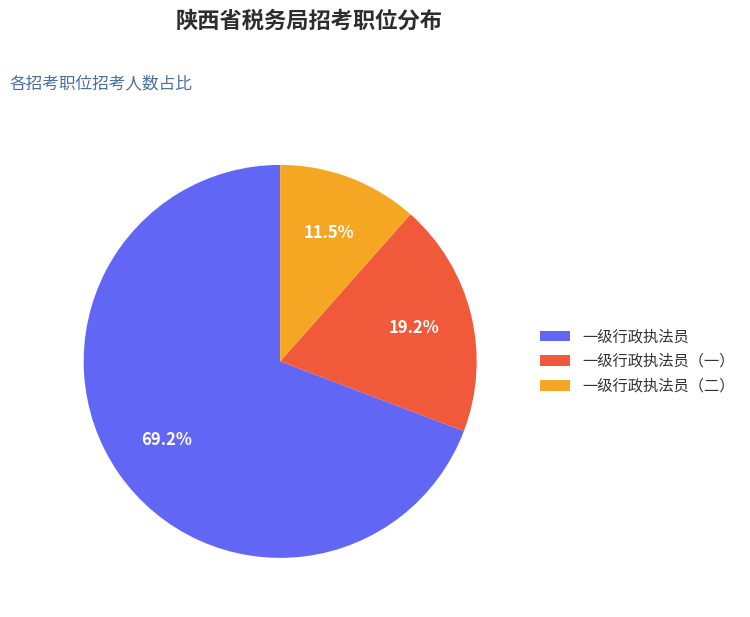

What percentage is NOT represented by 一级行政执法员（一）?

80.8%